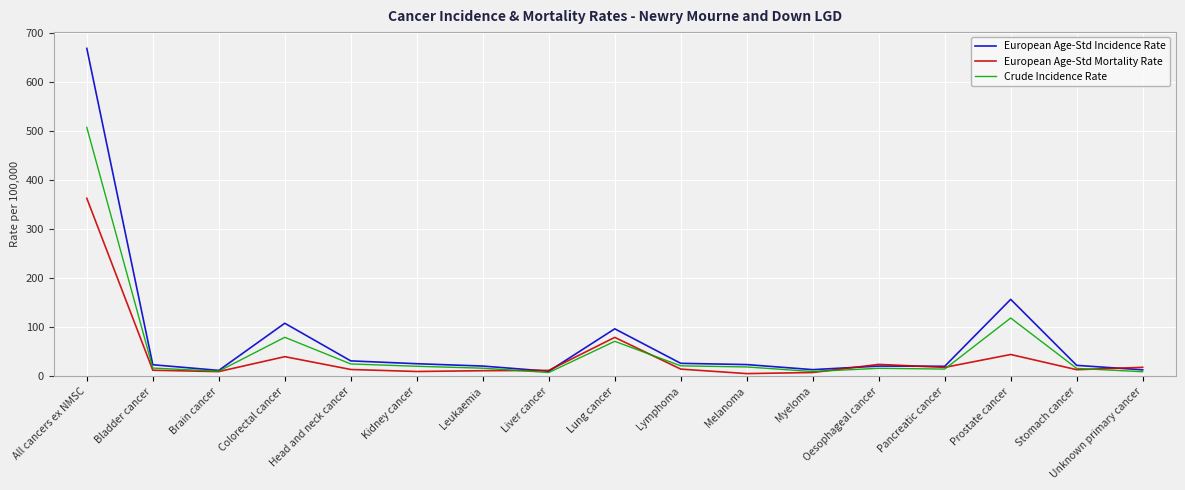

List the series in order of their peak value, highest first.

European Age-Std Incidence Rate, Crude Incidence Rate, European Age-Std Mortality Rate